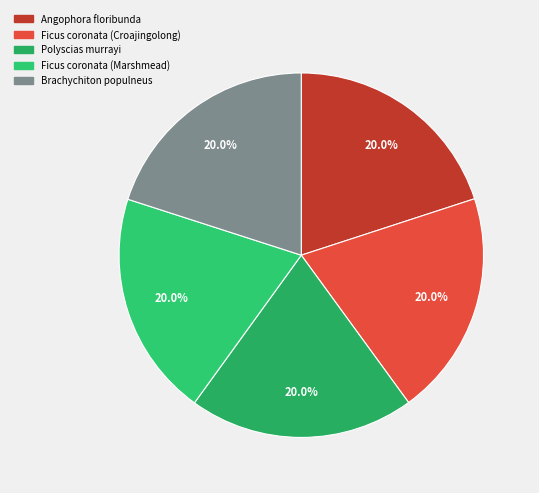

Count the number of slices in the pie.

5